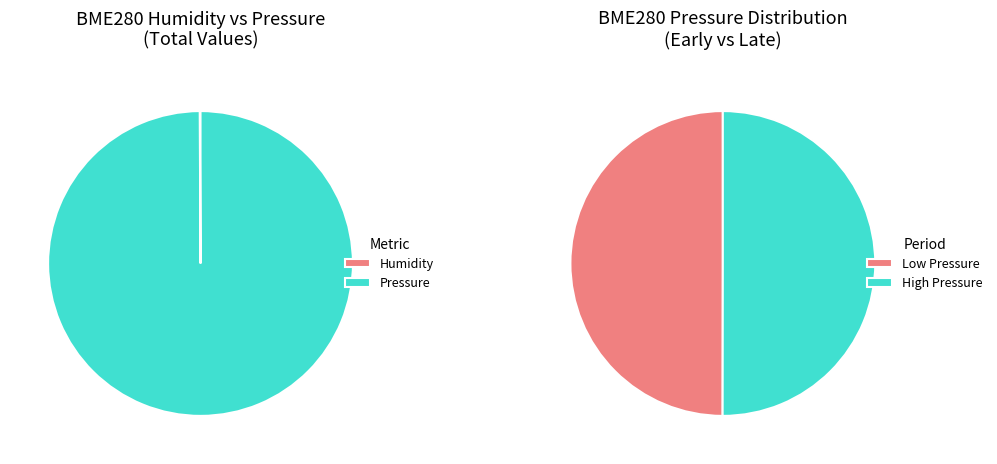

Combined, what portion of the pie is Humidity and 5?

5.8%